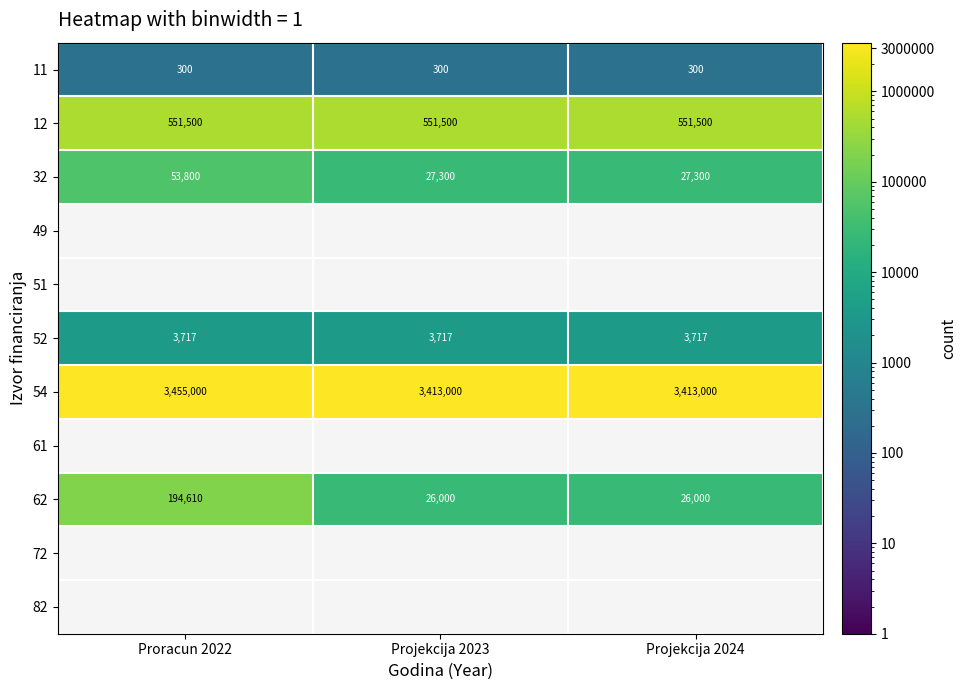

Count the number of categories in the chart.

3